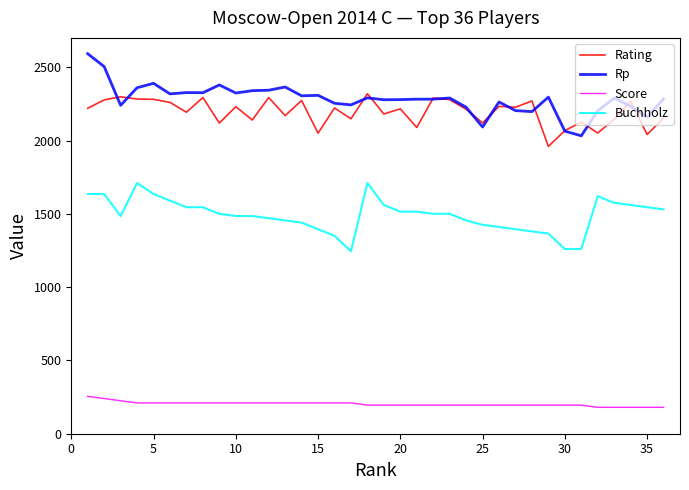

Rank the series by their maximum value, from lowest to highest.

Score, Buchholz, Rating, Rp